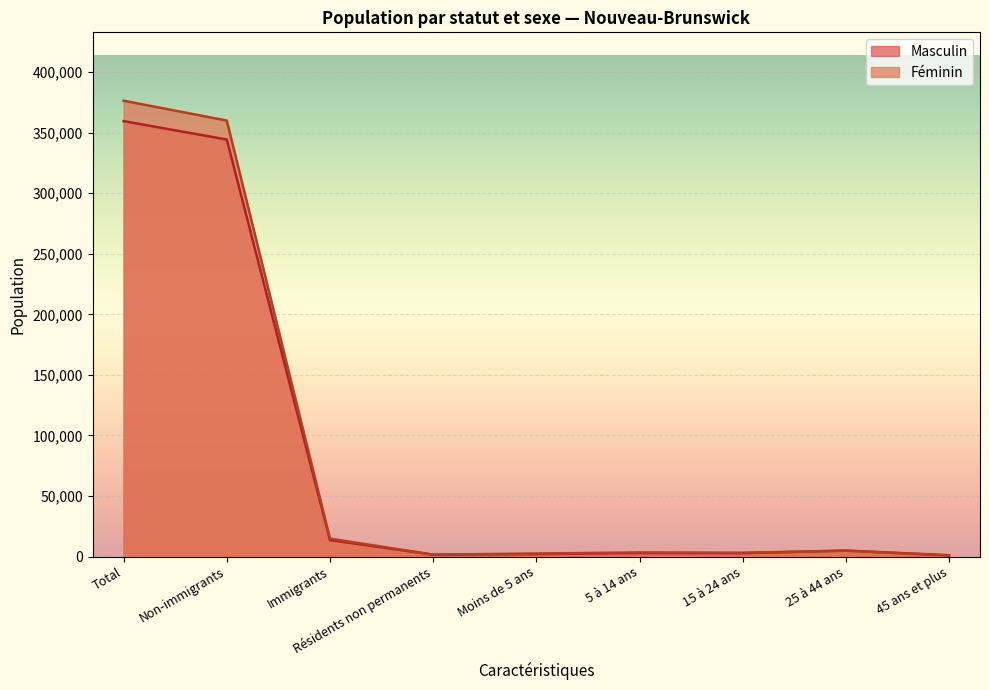

Which label corresponds to the largest value in the chart?

Total